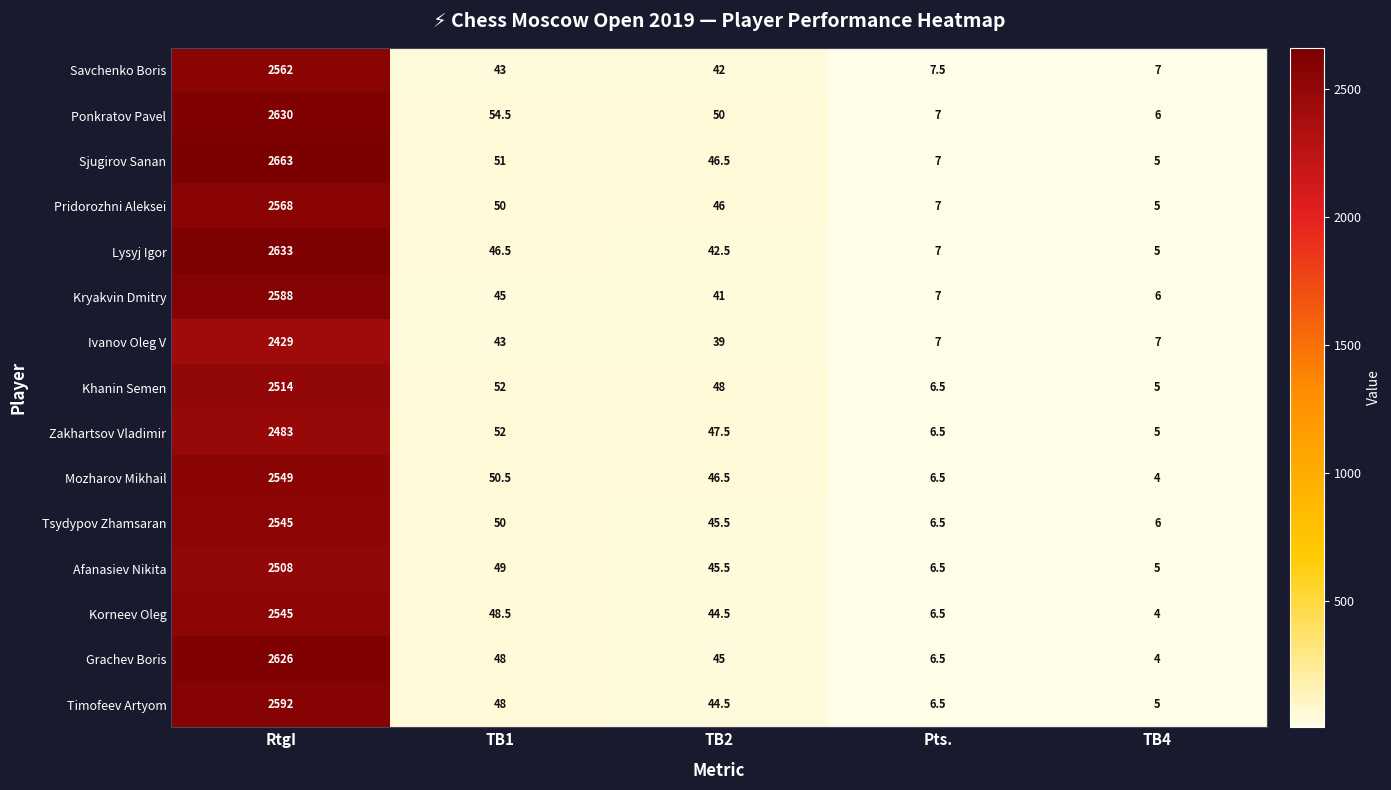

What is the difference between the Timofeev Artyom values at RtgI and TB2?

2547.5